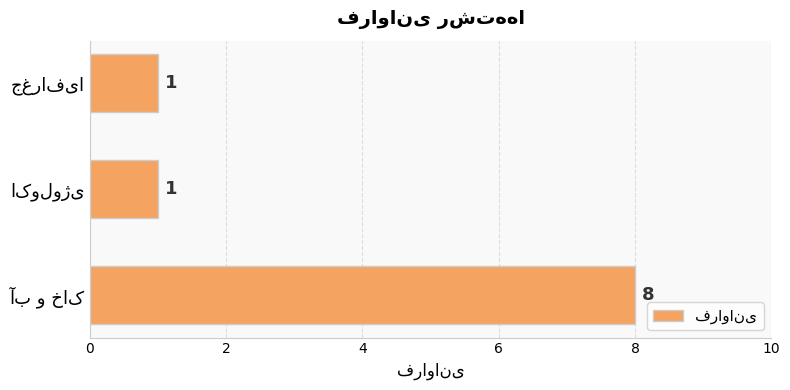

What is the difference between the maximum and minimum values?

7